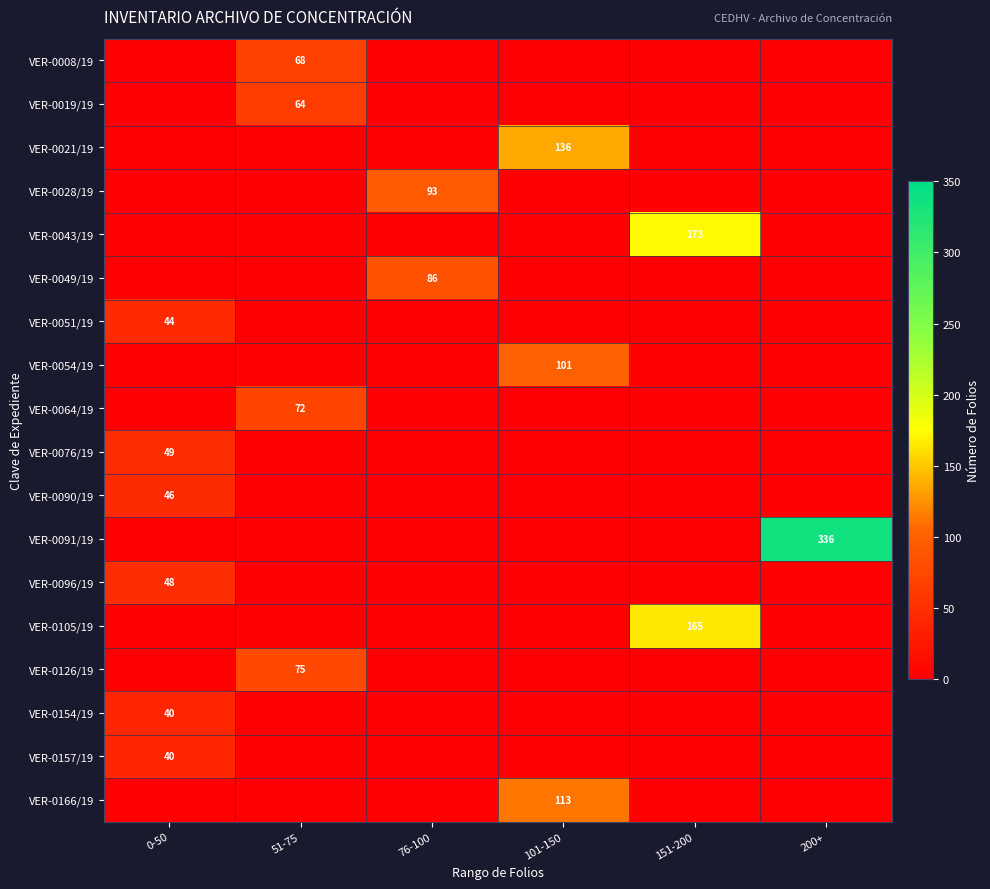

What is the difference between the highest and lowest values at 0-50?

49